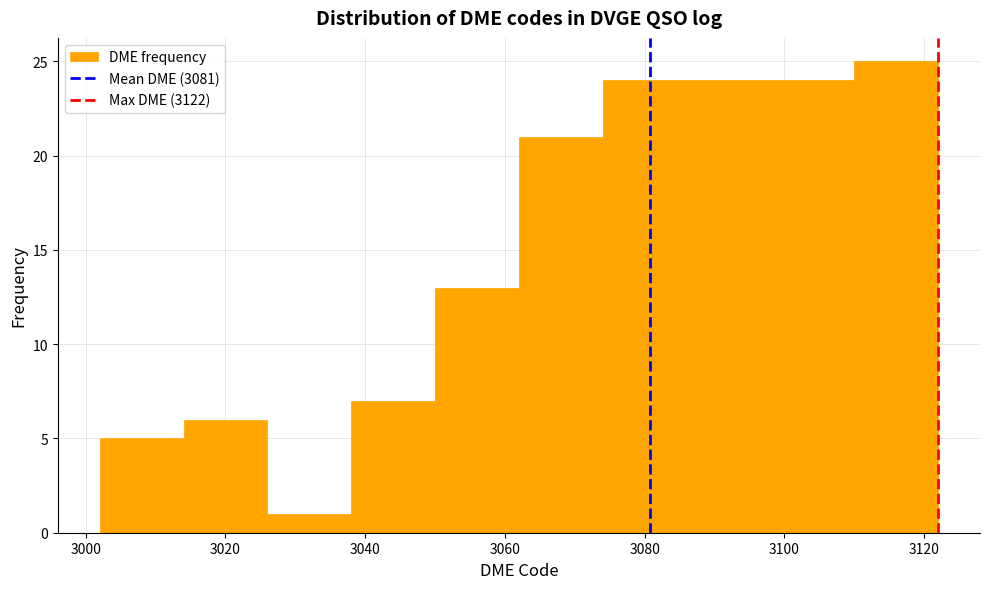

How tall is the bar that spans 3038 to 3050 on the x-axis? The values are not printed on the chart, so give them approximately, as read against the axis.

7